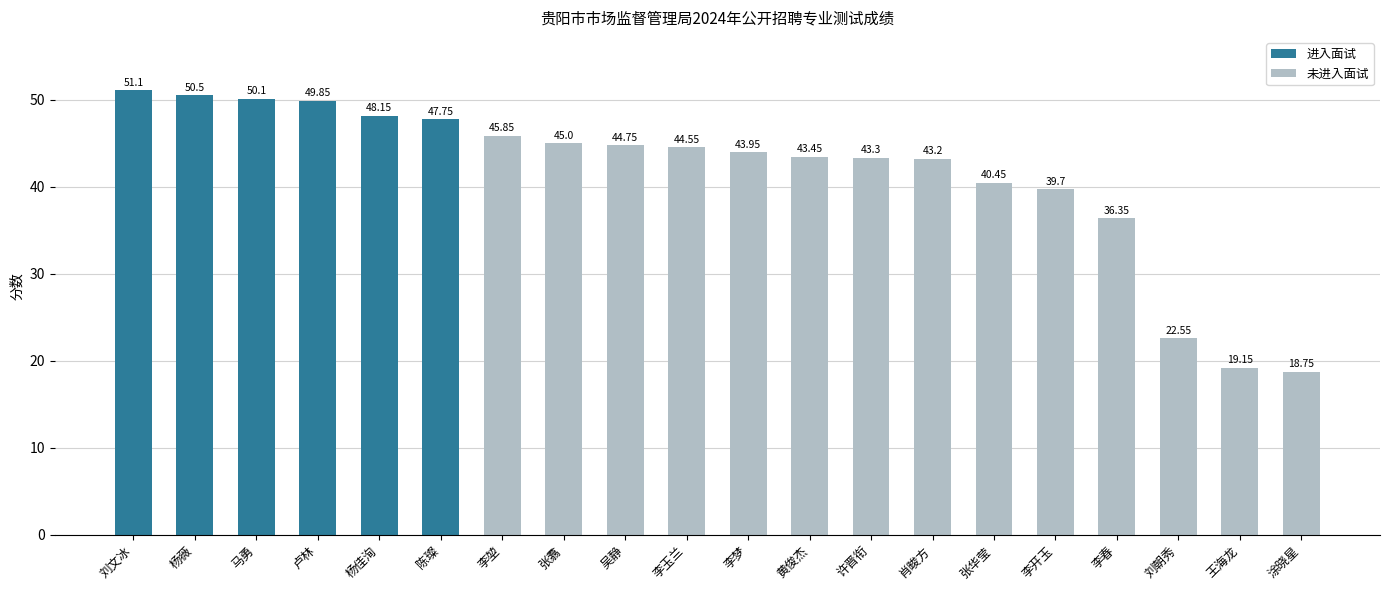

What is the ratio of the value at 刘朝秀 to the value at 李玉兰?

0.5